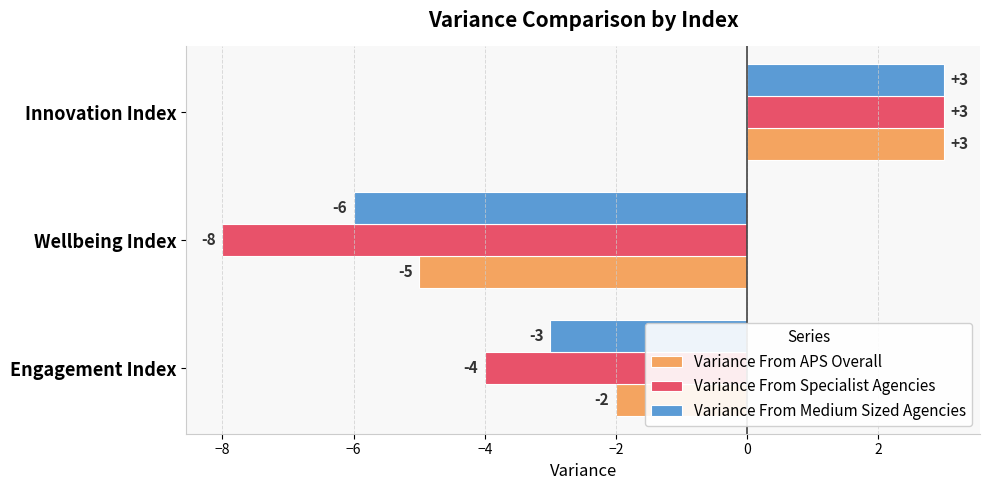

How many values in Variance From Specialist Agencies are above zero?

1